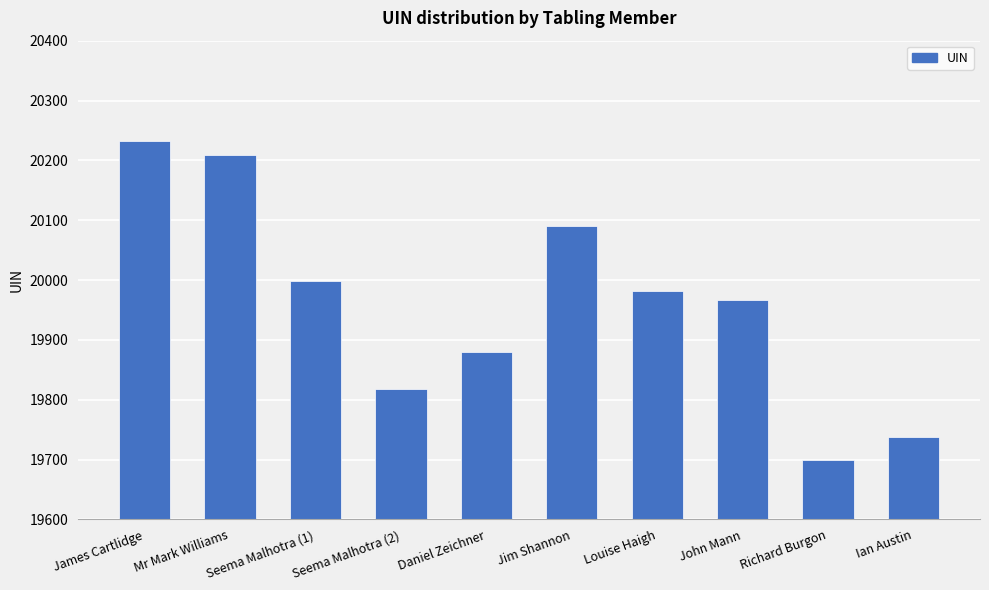

What is the label of the 5th bar from the right?

Jim Shannon